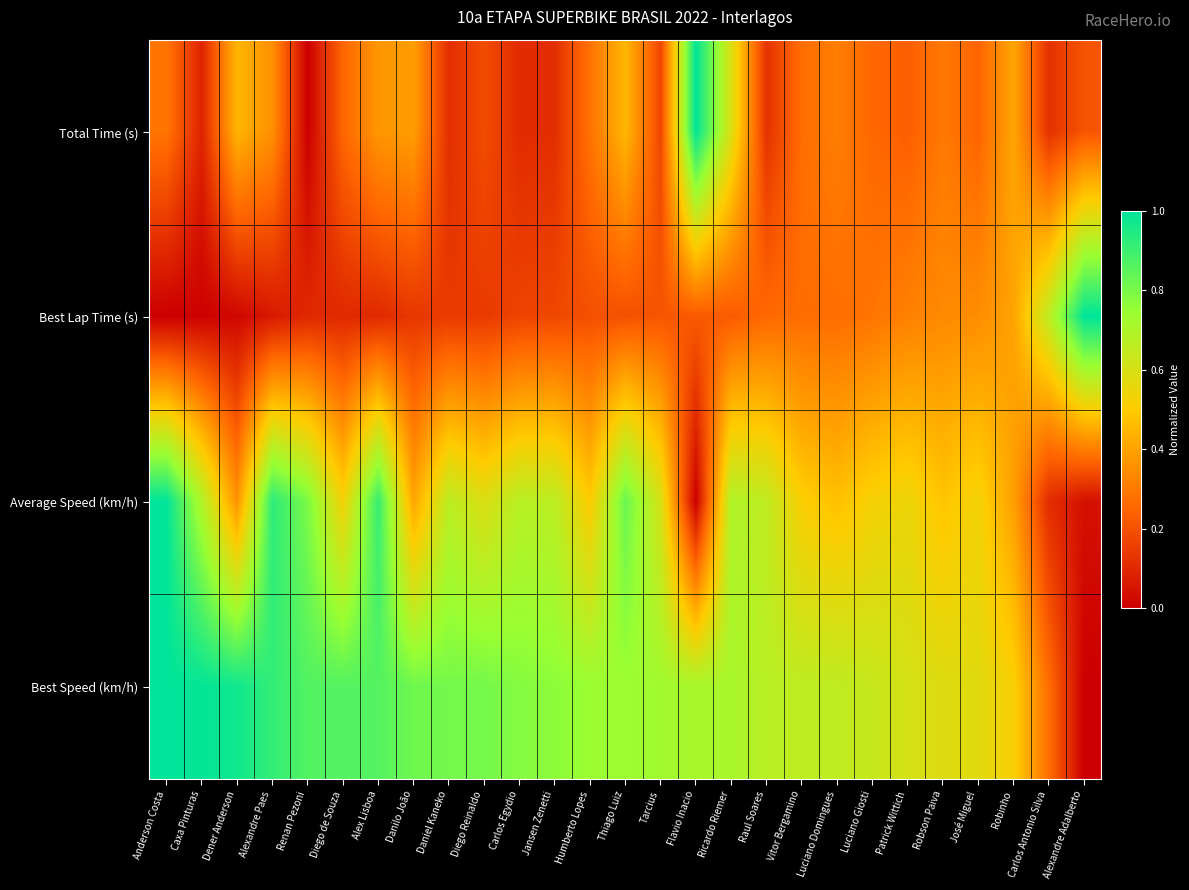

What is the greatest value displayed?

1.0